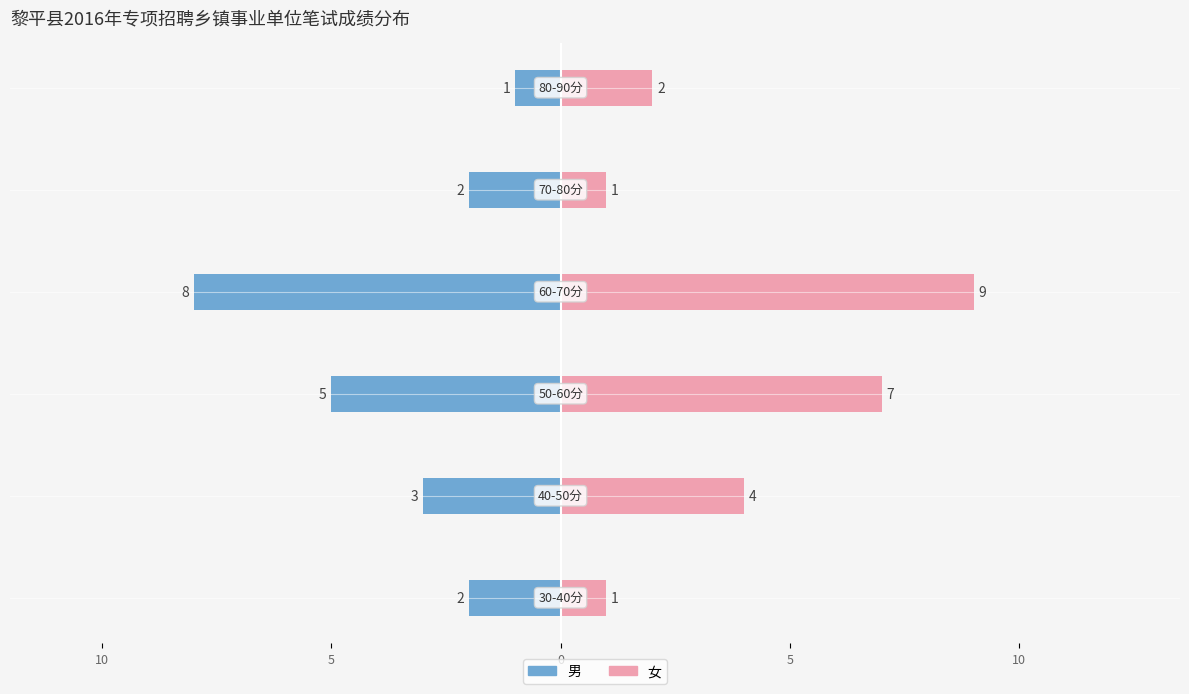

Reading left to right, transcribe all the data shown in this chart.

男: 15=-2	10=-3	5=-5	0=-8	5=-2	10=-1
女: 15=1	10=4	5=7	0=9	5=1	10=2